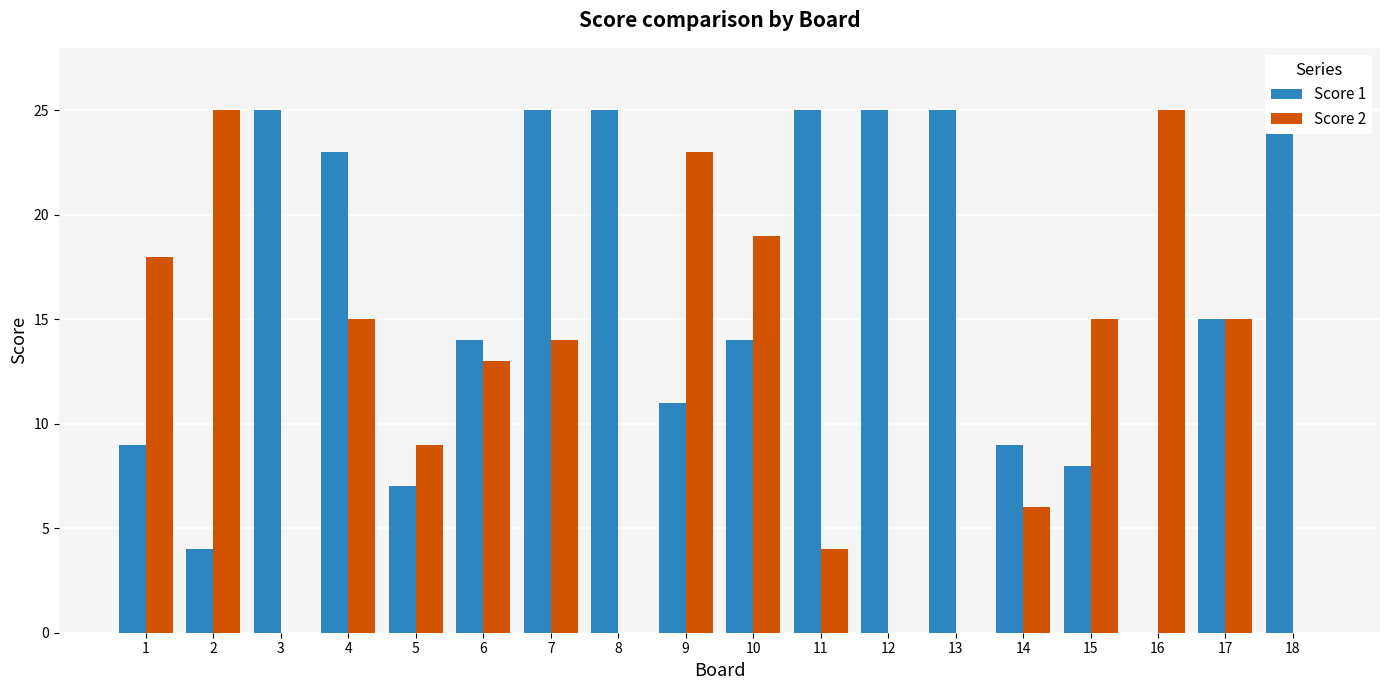

At 2, list the series in order from smallest to largest.

Score 1, Score 2